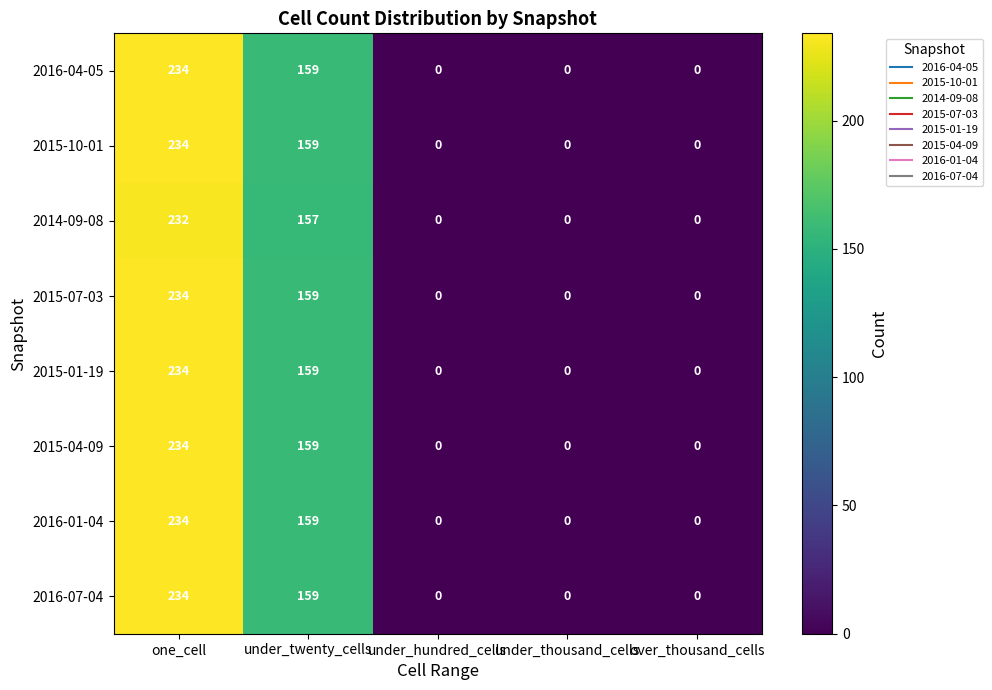

The value of 2016-04-05 at under_hundred_cells is -150. True or false?

False